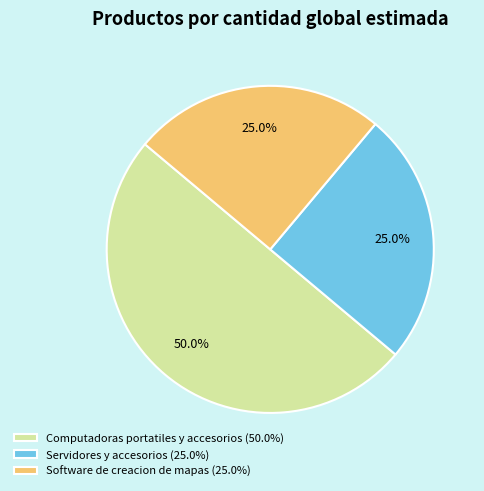

To the nearest percent, what portion does Computadoras portatiles y accesorios represent?

50%